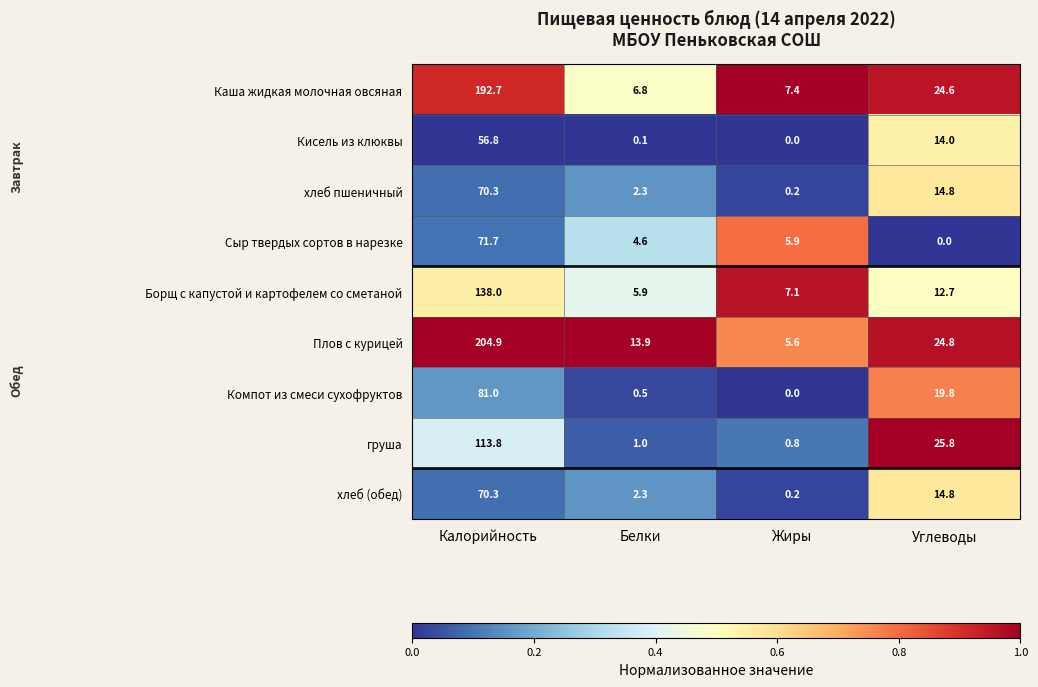

The value of Каша жидкая молочная овсяная at Жиры is 2.0. True or false?

False